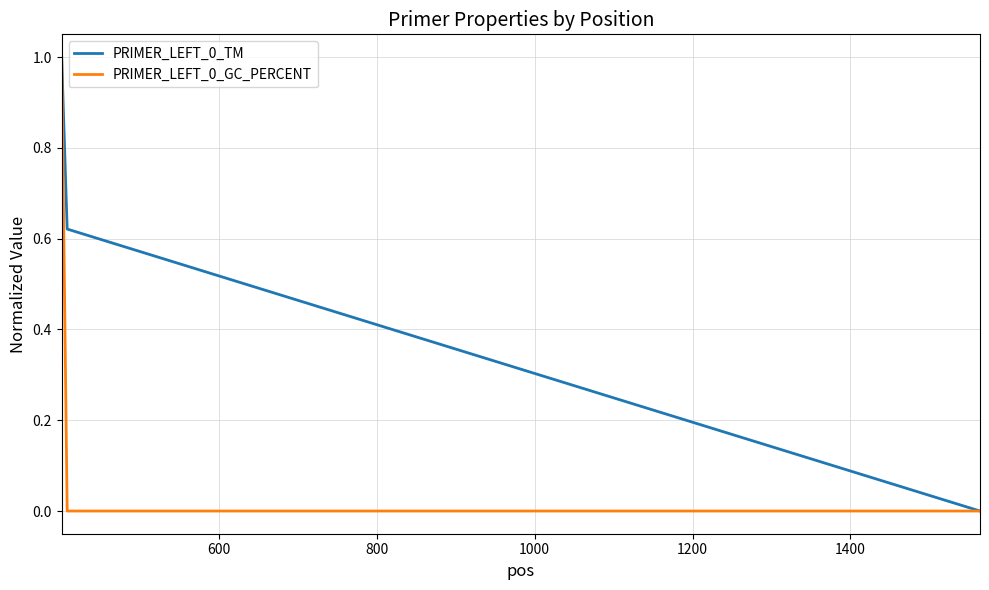

Rank the series by their average value, from highest to lowest.

PRIMER_LEFT_0_TM, PRIMER_LEFT_0_GC_PERCENT